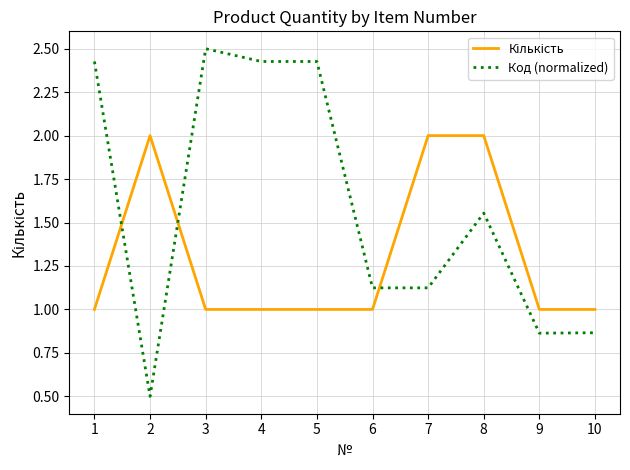

What is the highest value of the Код (normalized) series?

2.5